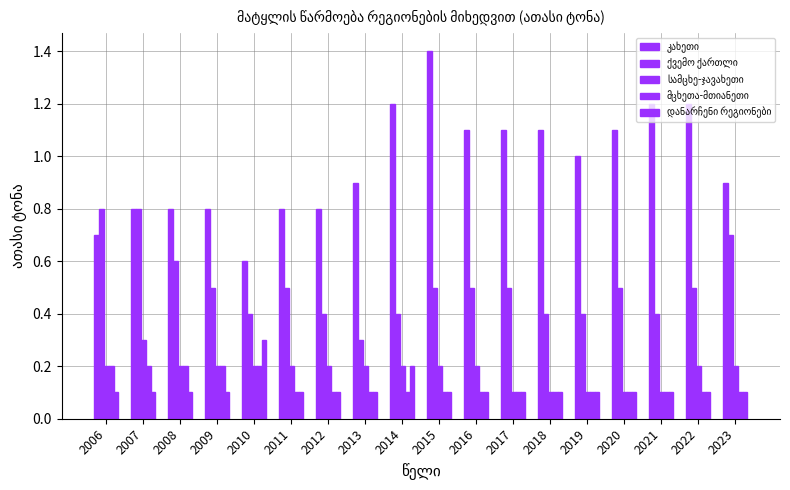

True or false: კახეთი has a value of 1.1 at 2020.

True